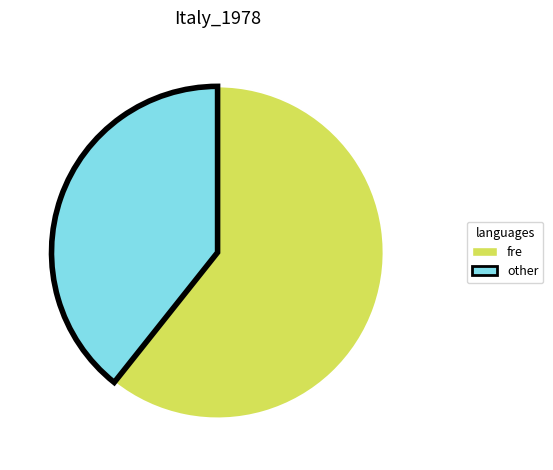

How many slices are in this pie chart?

2